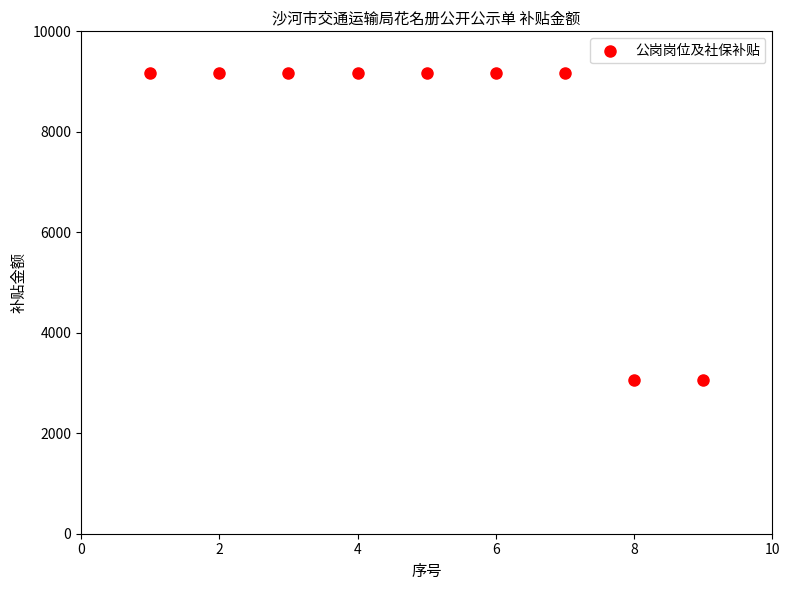

What is the range of X values (max minus min)?

8.0